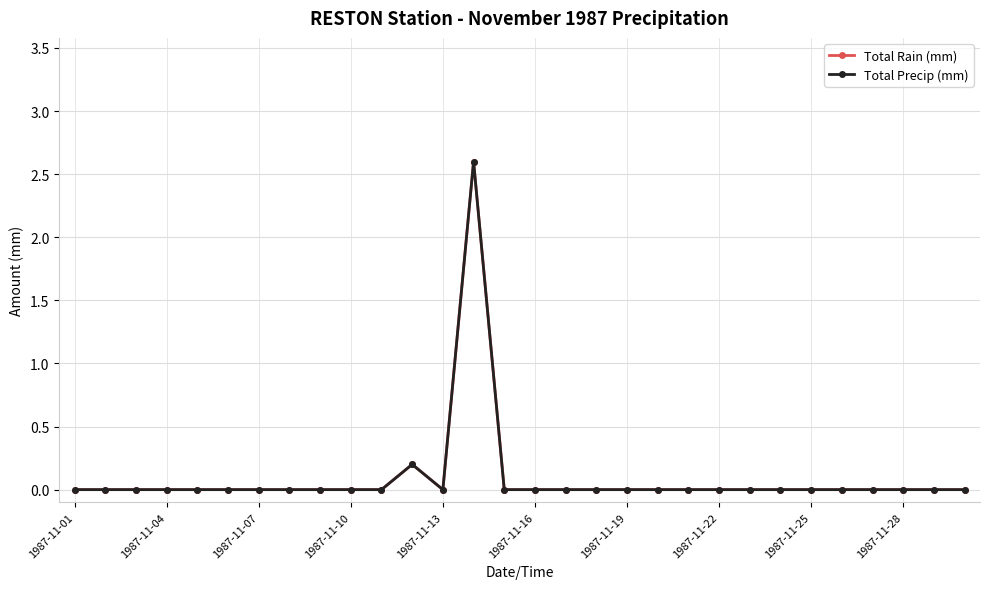

At which category does Total Precip (mm) reach its first local valley?

1987-11-13